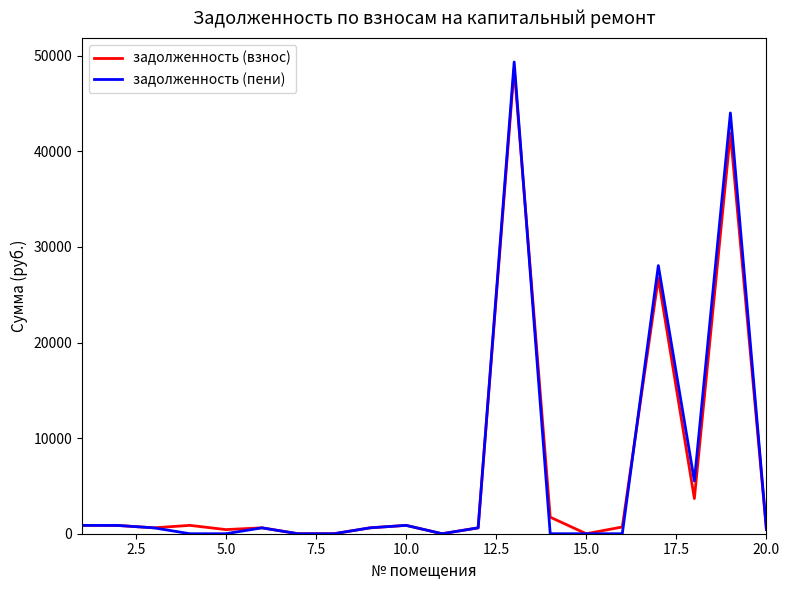

What is the highest value of the задолженность (пени) series?

49340.7